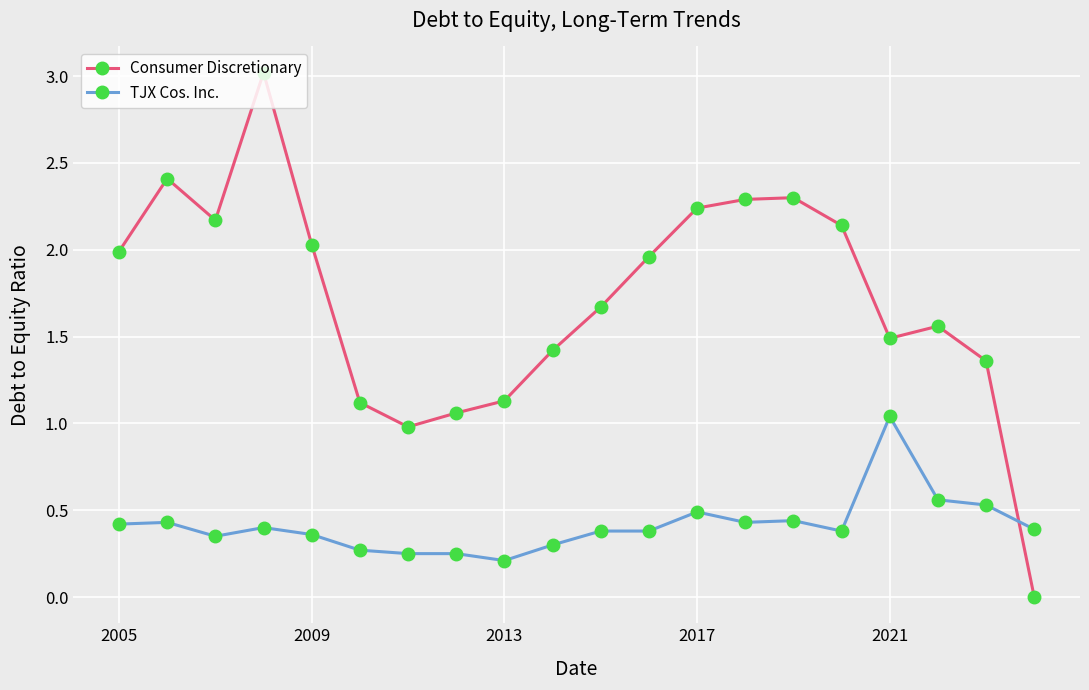

What is the value of the TJX Cos. Inc. point at the 13th from the left?

0.5